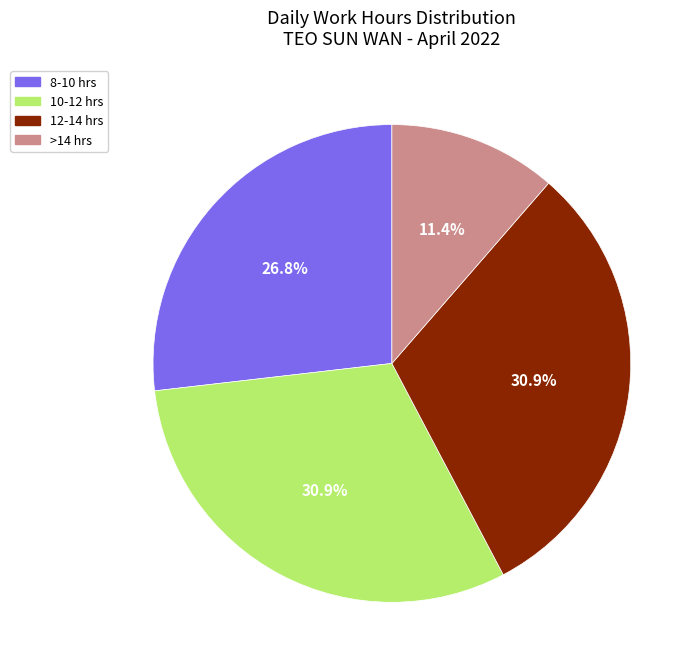

How many slices are in this pie chart?

4